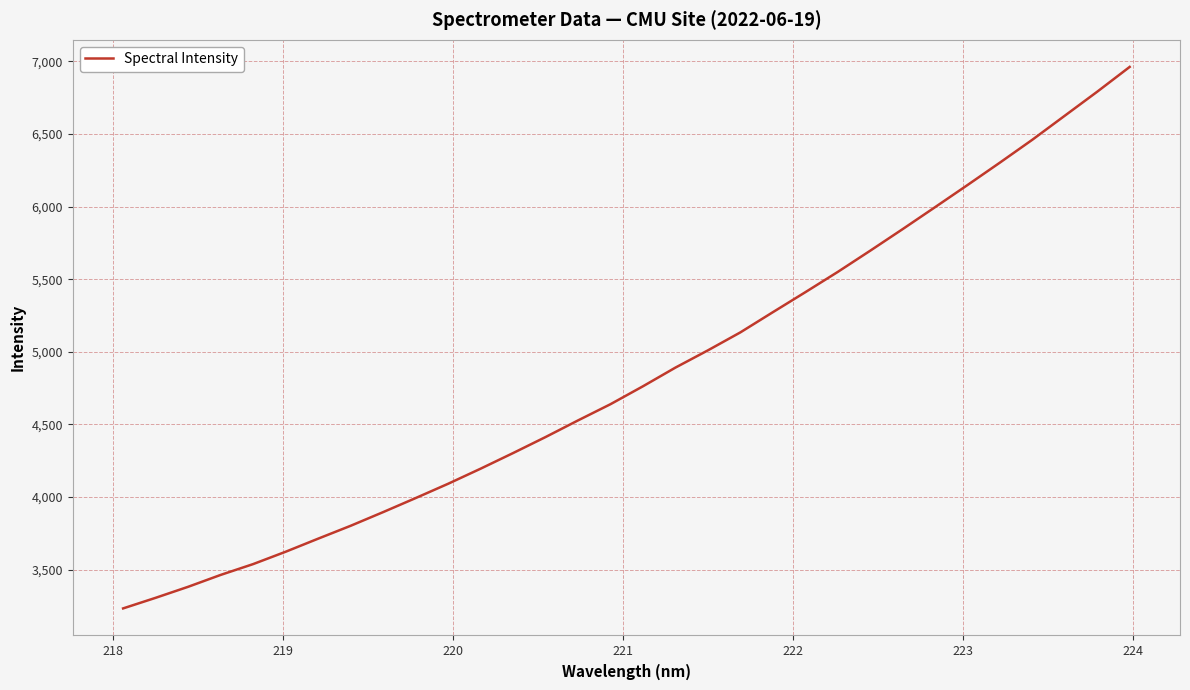

Reading left to right, extract all data points from this chart.

3234.0	3306.9	3382.8	3464.5	3539.1	3624.0	3714.1	3802.7	3896.8	3993.4	4091.9	4195.8	4303.3	4413.5	4528.1	4639.8	4763.1	4891.6	5010.3	5134.0	5272.9	5410.4	5550.1	5696.0	5844.7	5995.9	6148.4	6302.9	6460.4	6625.6	6791.0	6961.4